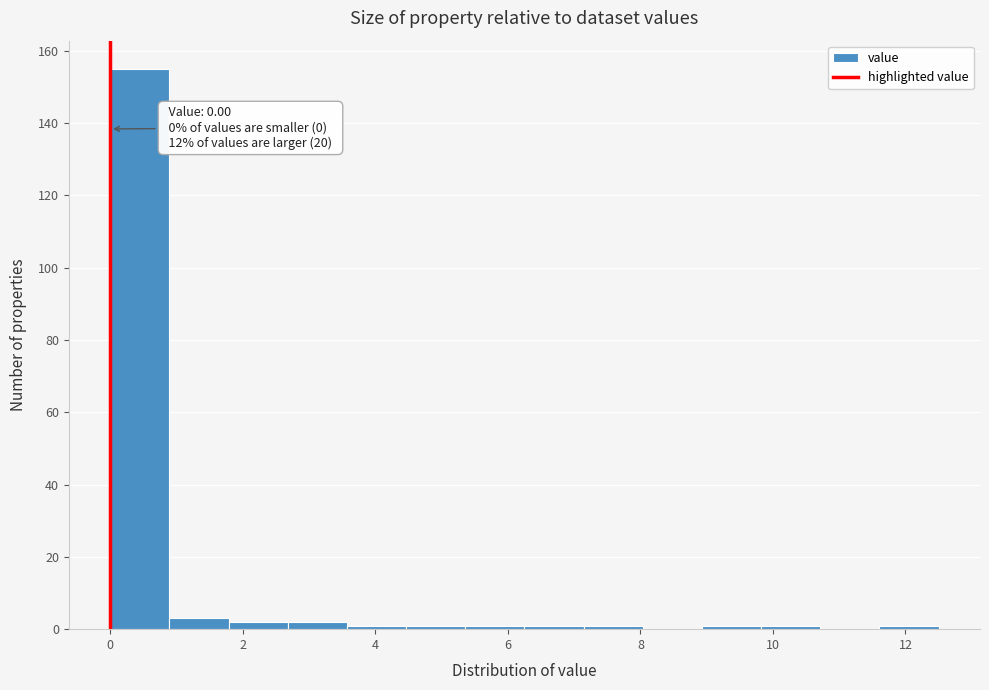

Which range on the x-axis has the tallest bar?

0.0 to 0.8